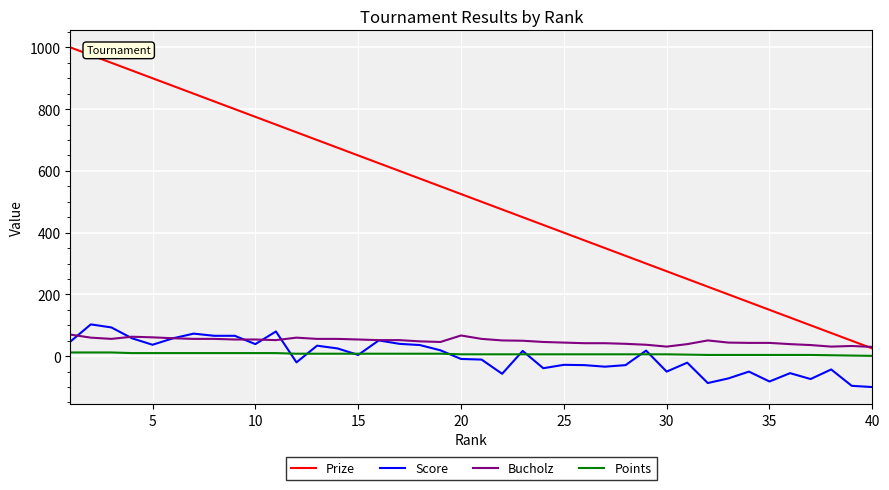

How many lines are shown in the chart?

4